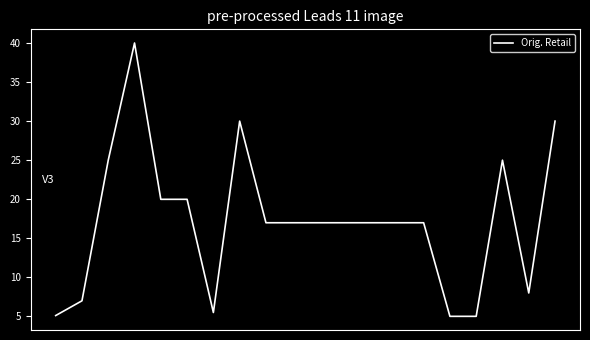

How many lines are shown in the chart?

1